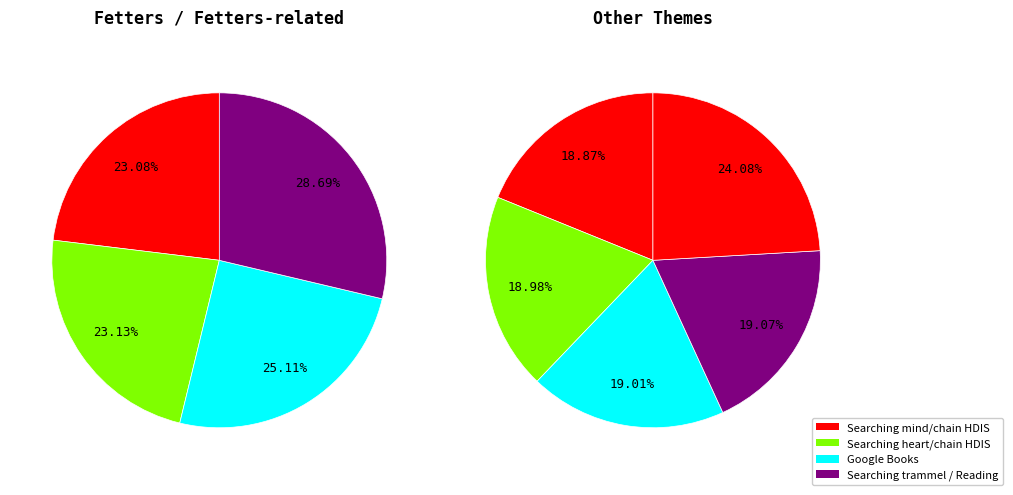

True or false: Searching HDIS (Poetry); variant accounts for 15% of the total.

False